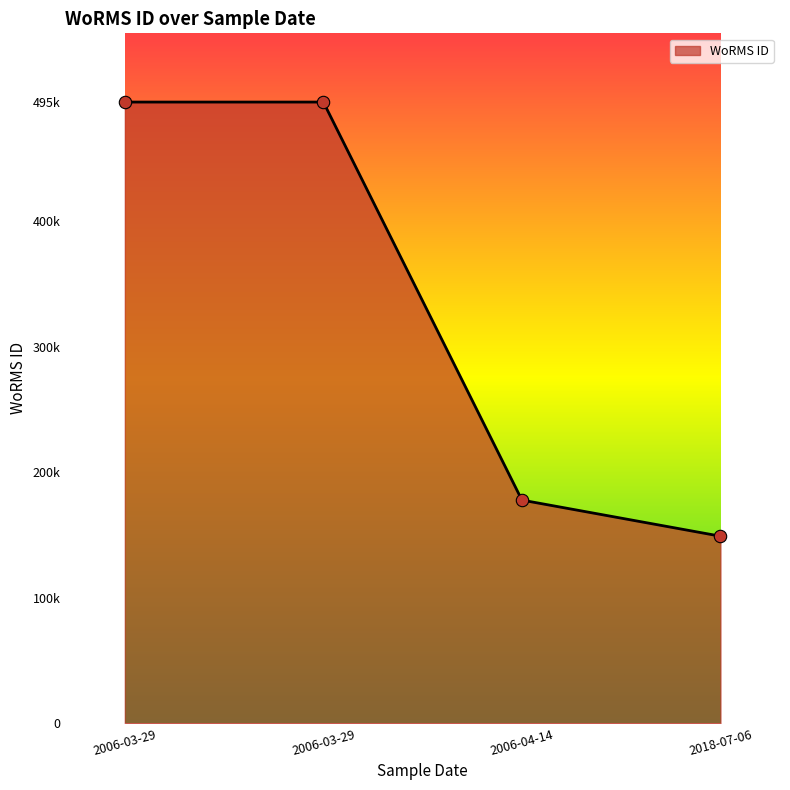

Does the chart have visible grid lines?

No